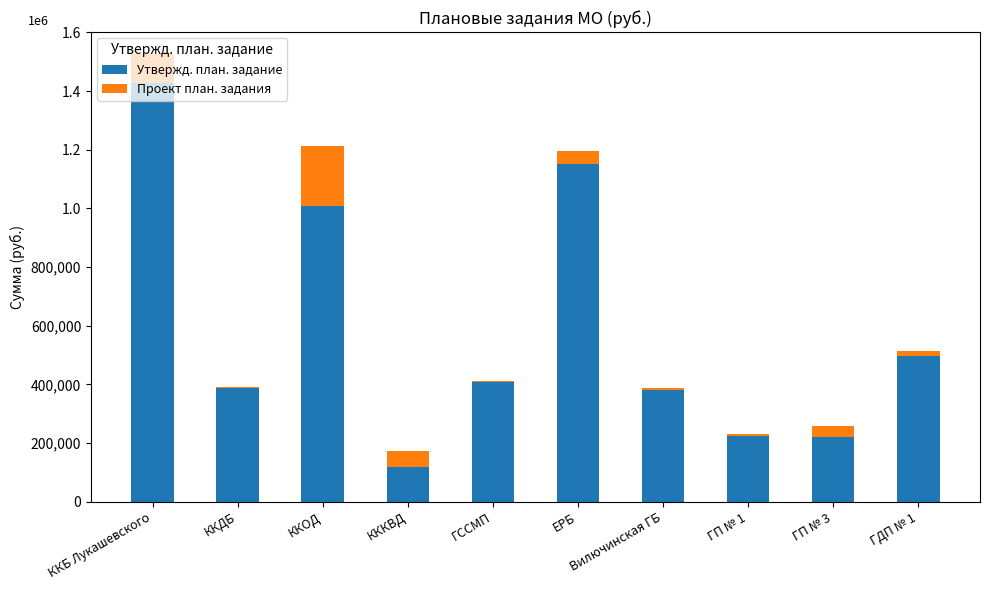

Is the value of Утвержд. план. задание at ККДБ greater than the value of Проект план. задания at ККОД?

Yes